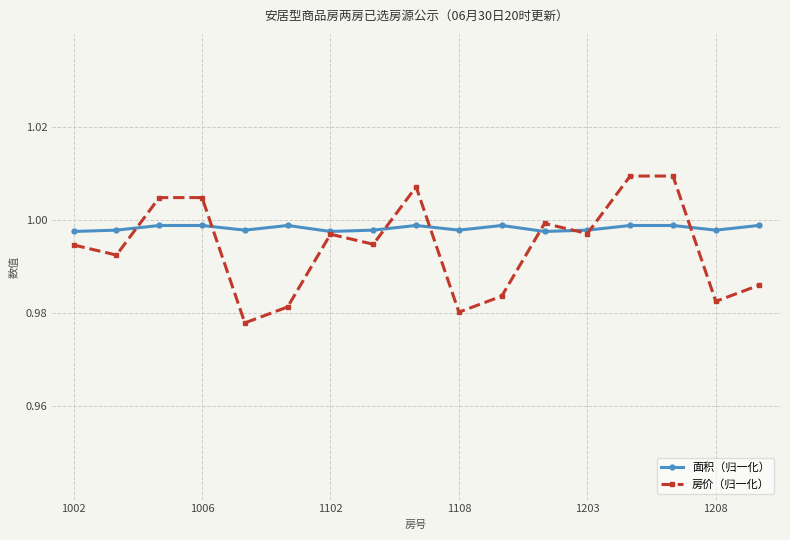

How many distinct data groups are displayed?

2